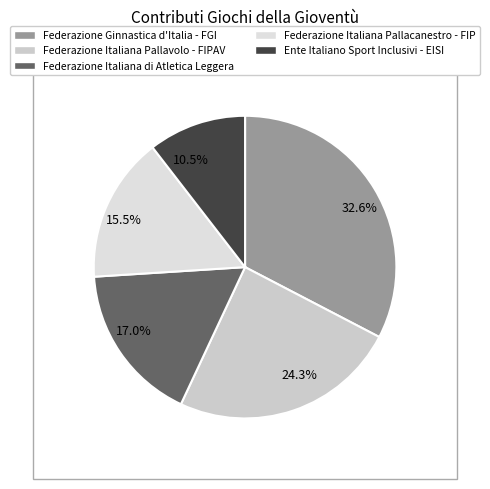

How many slices are in this pie chart?

5